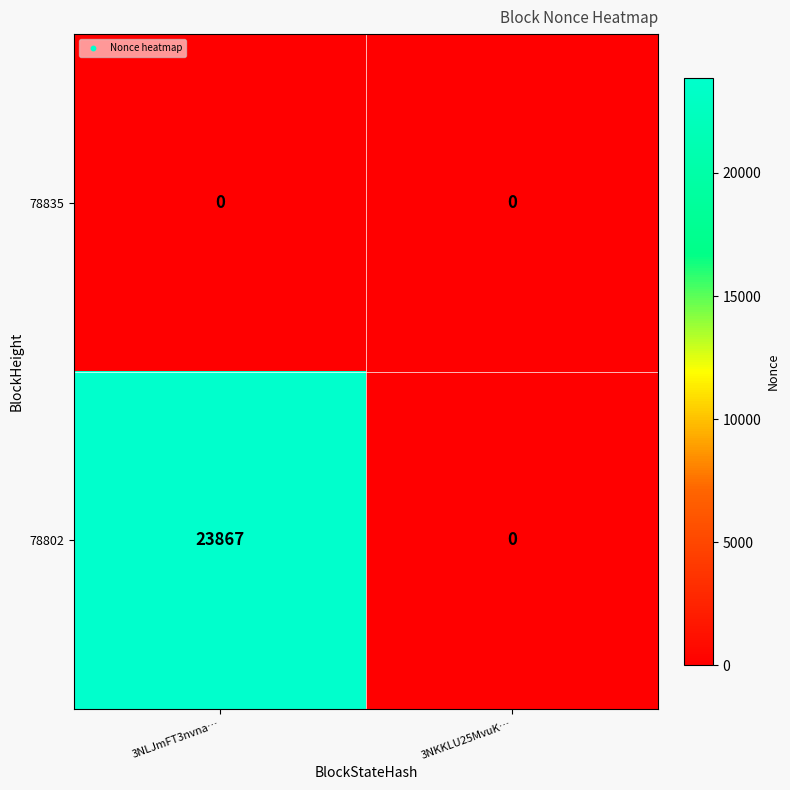

At which category is the sum across all series the highest?

3NLJmFT3nvna…